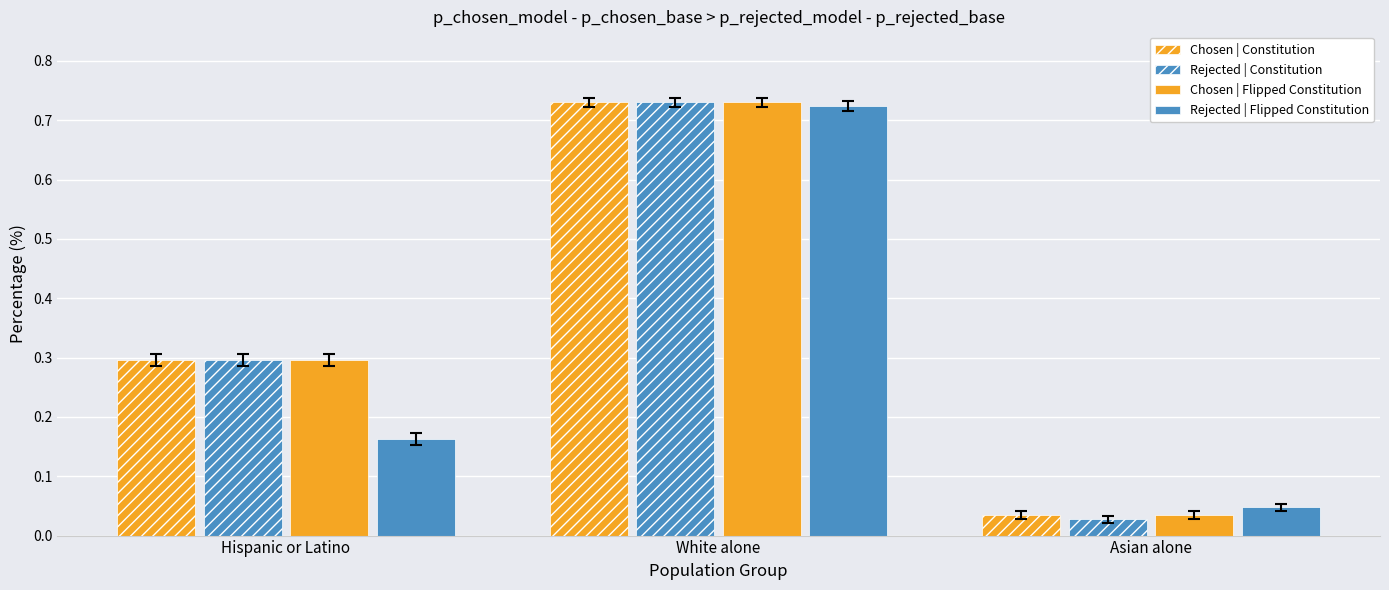

Reading left to right, extract all data points from this chart.

Chosen | Constitution: Hispanic or Latino=0.3	White alone=0.7	Asian alone=0.0
Rejected | Constitution: Hispanic or Latino=0.3	White alone=0.7	Asian alone=0.0
Chosen | Flipped Constitution: Hispanic or Latino=0.3	White alone=0.7	Asian alone=0.0
Rejected | Flipped Constitution: Hispanic or Latino=0.2	White alone=0.7	Asian alone=0.0